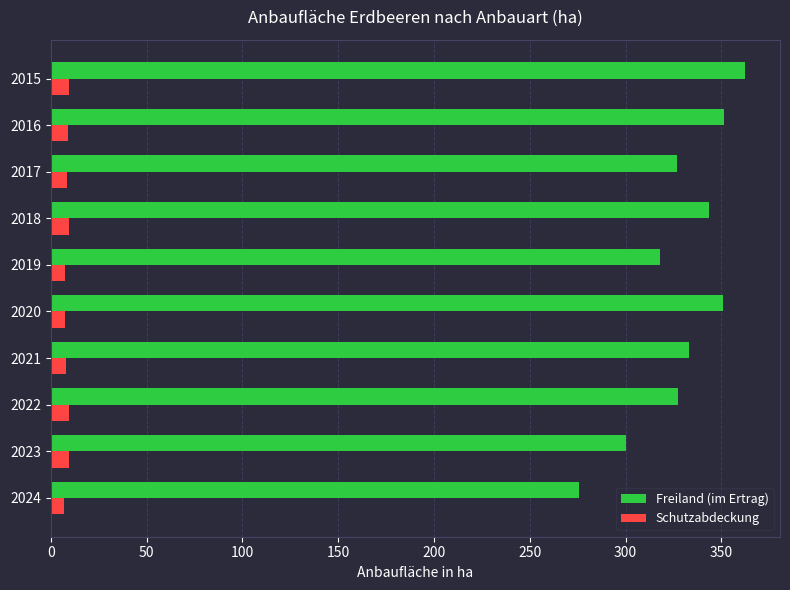

What is the spread (max minus min) of values at 2021?

324.8